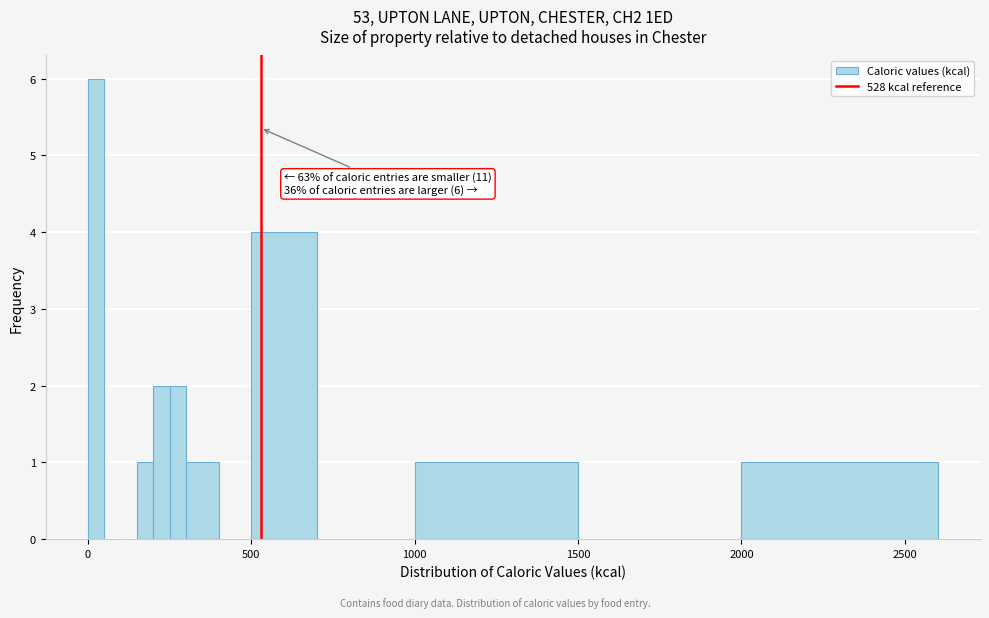

Around what value on the x-axis is the tallest bar? Give the approximate position of its centre, as read against the axis.

50